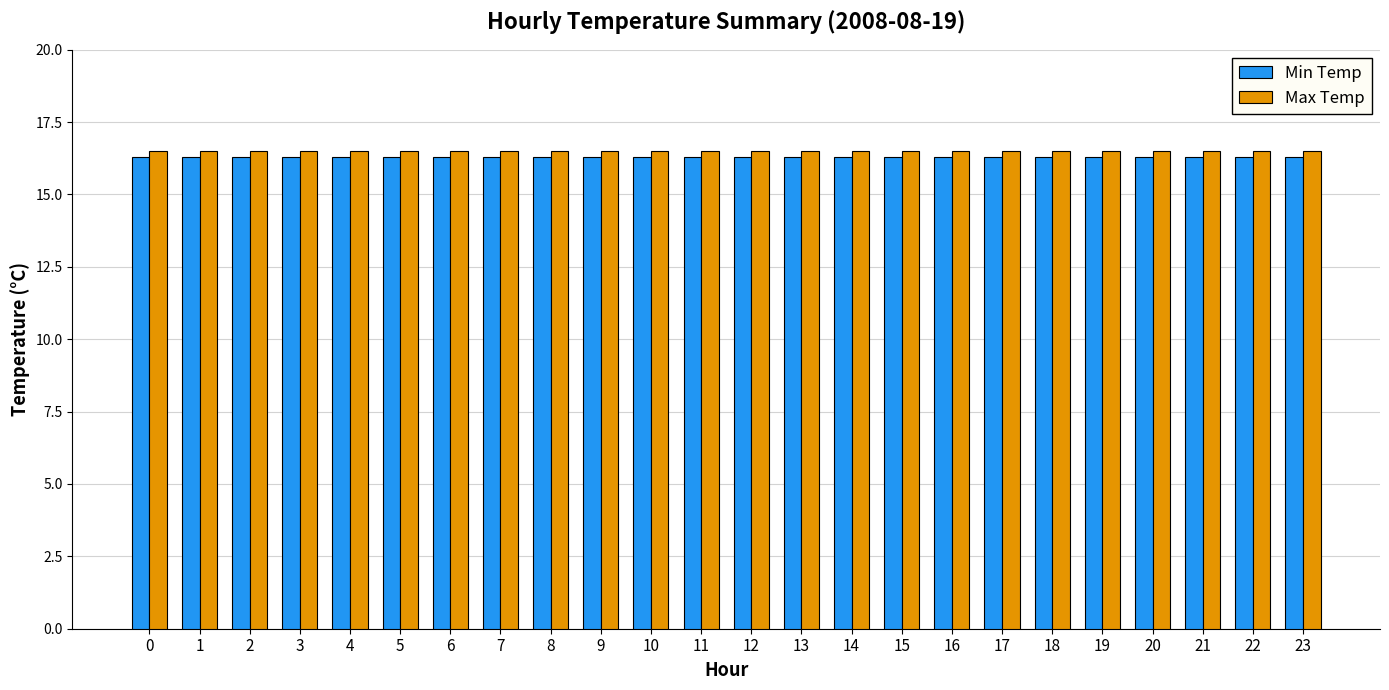

The Max Temp series shows 11.5 at 11. True or false?

False